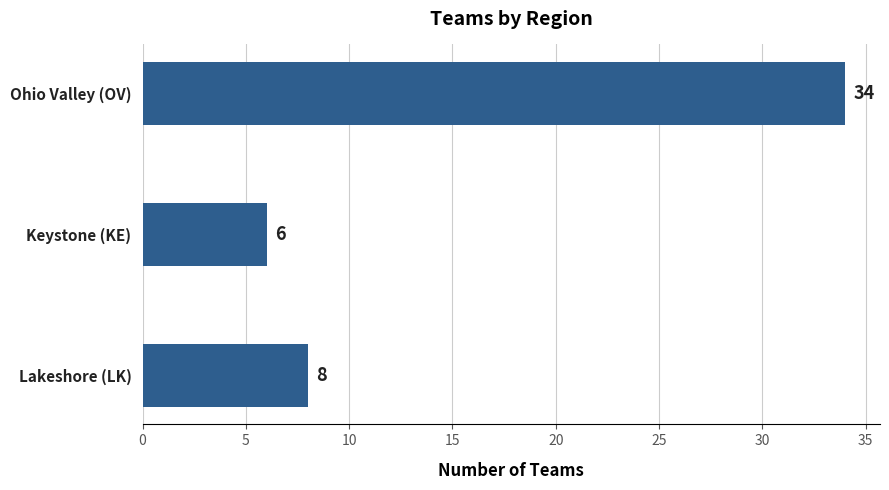

Reading bottom to top, what are all the values shown in this chart?

8	6	34